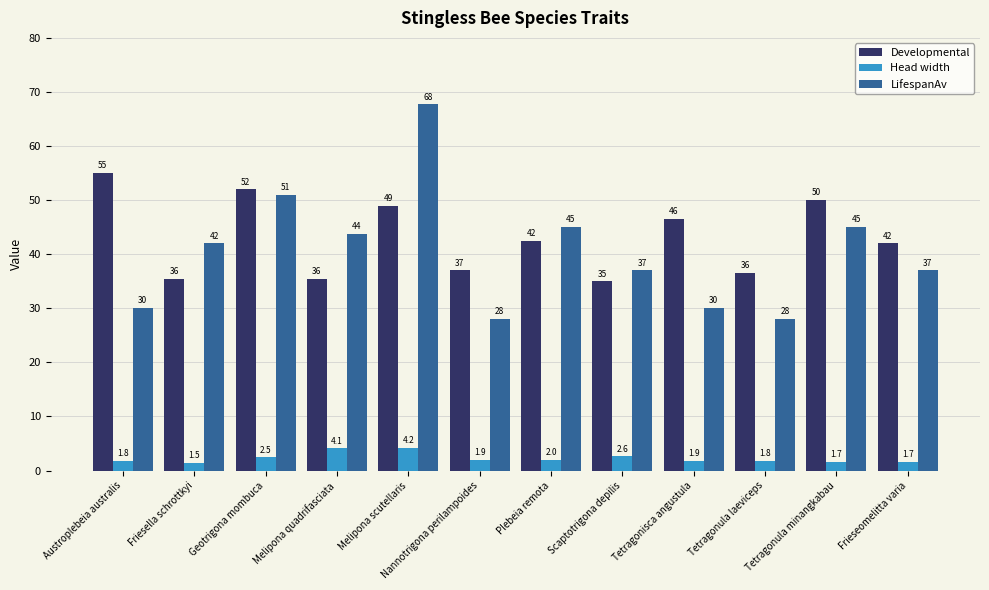

How many bars are there in each group?

3